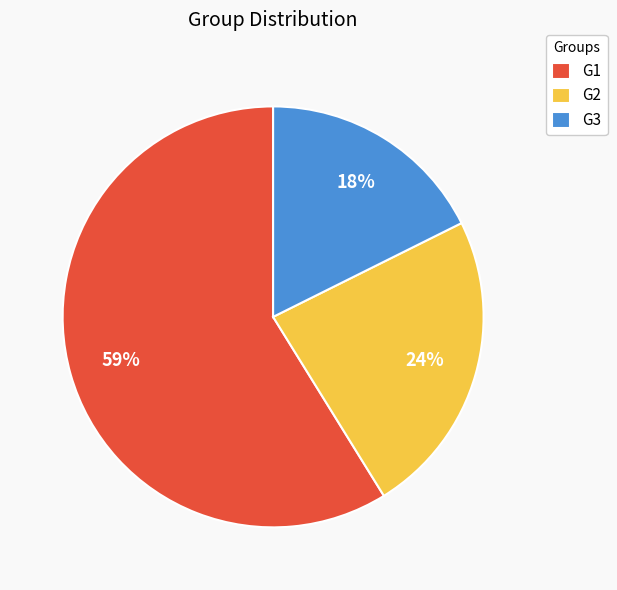

To the nearest percent, what is the difference between the G1 and G3 slice percentages?

41%